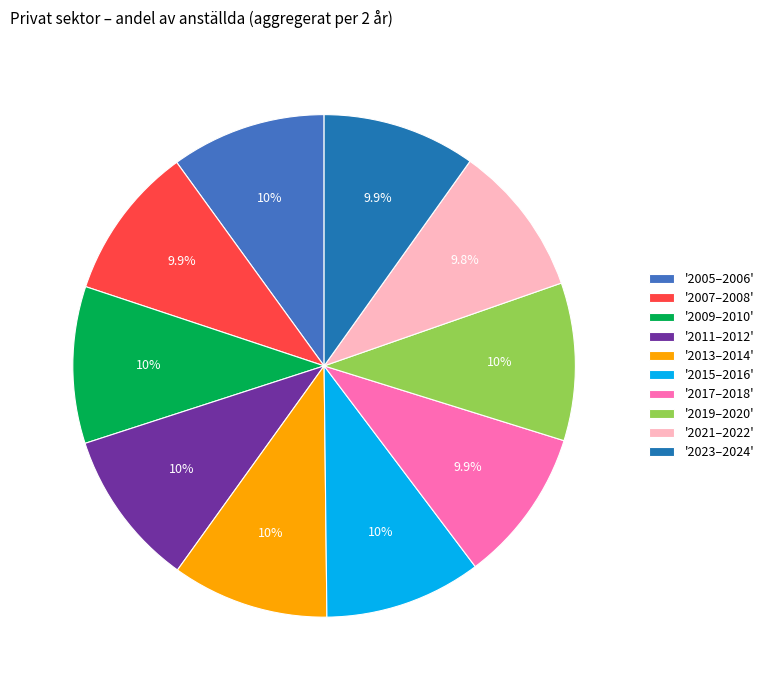

Combined, do '2015–2016' and '2013–2014' account for over 50%?

No